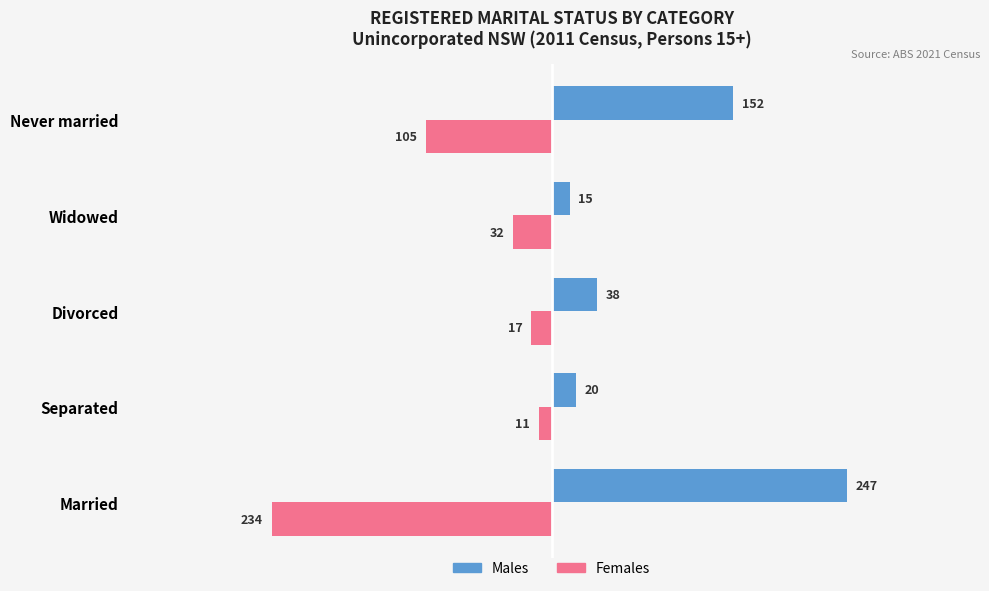

Rank the series by their maximum value, from lowest to highest.

Females, Males